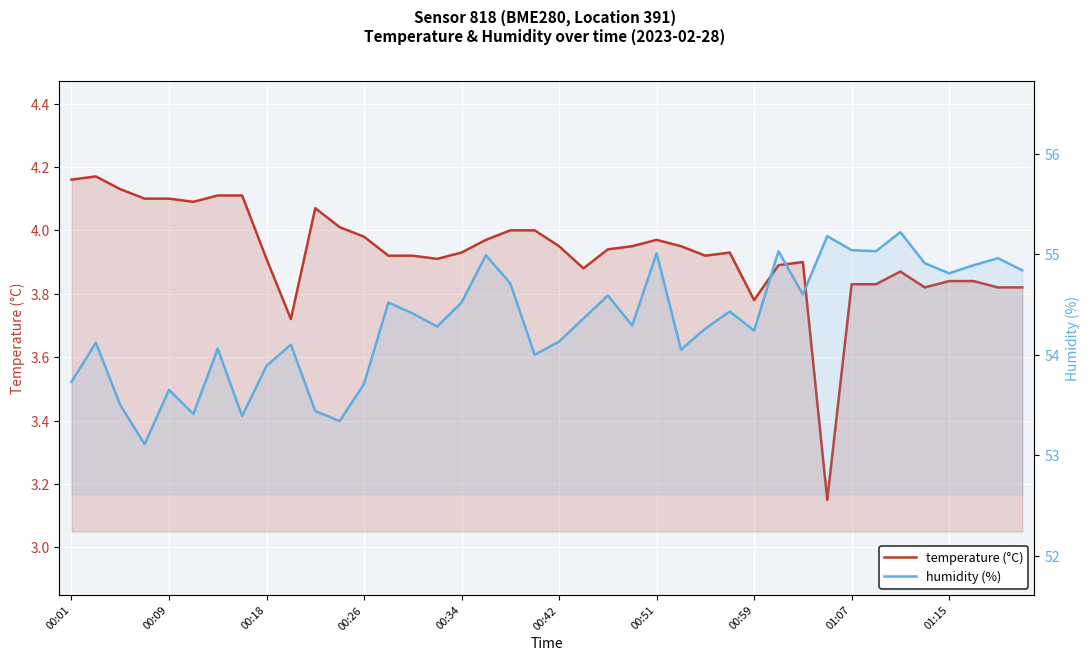

Which category has the highest value across all series?

34